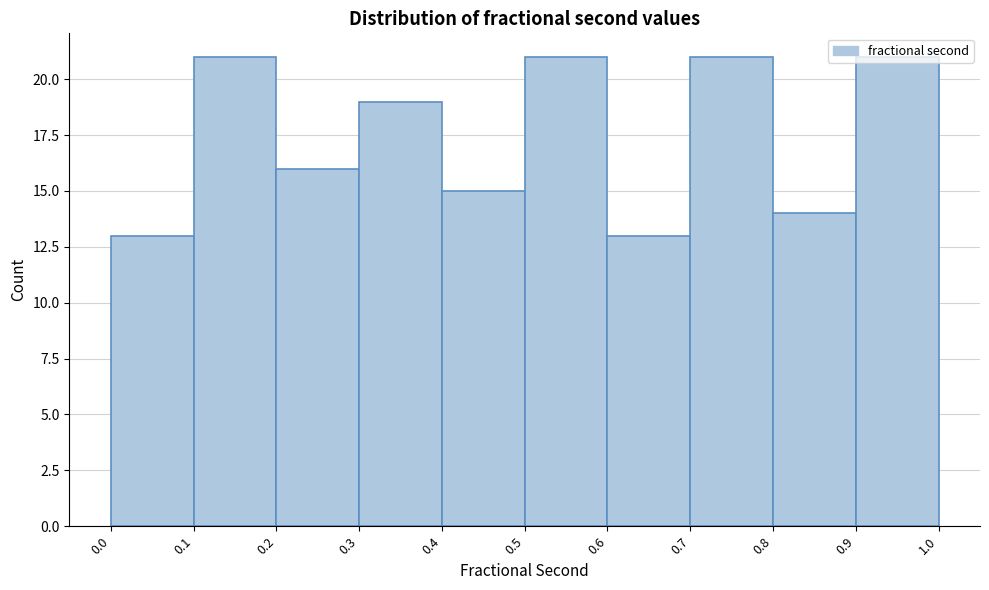

Reading left to right, list every bar in this chart as the range it spans on the x-axis followed by its height. The values are not printed on the chart, so give them approximately, as read against the axis.

0.0 to 0.1: 13
0.1 to 0.2: 21
0.2 to 0.3: 16
0.3 to 0.4: 19
0.4 to 0.5: 15
0.5 to 0.6: 21
0.6 to 0.7: 13
0.7 to 0.8: 21
0.8 to 0.9: 14
0.9 to 1.0: 21